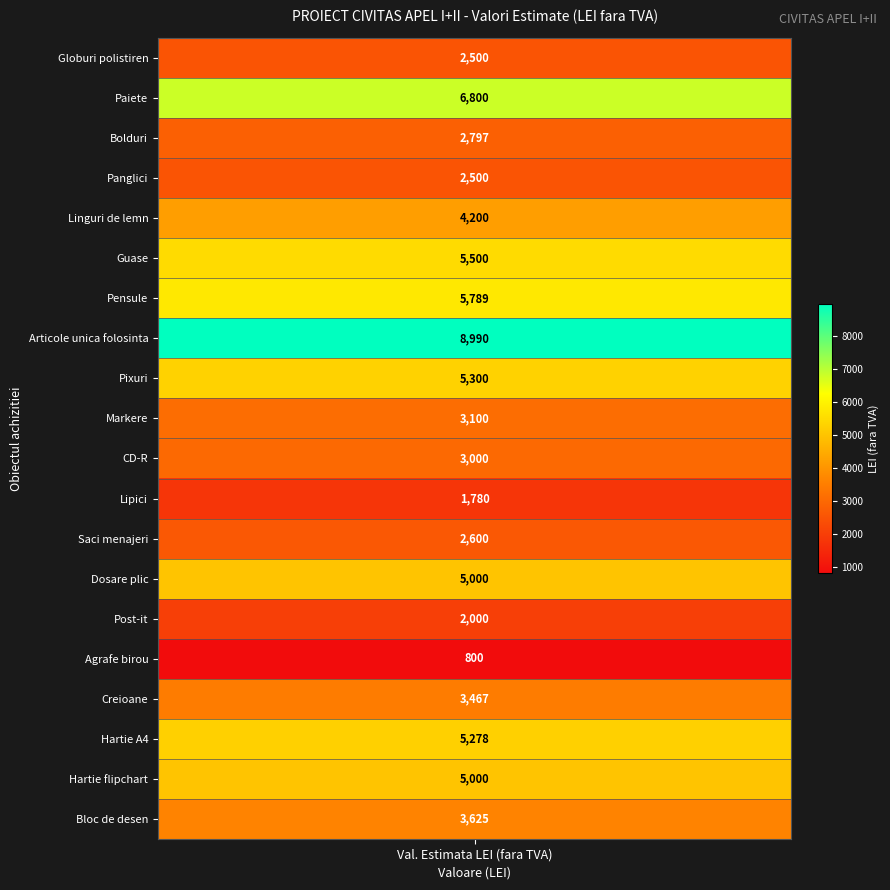

Reading left to right, transcribe all the data shown in this chart.

Globuri polistiren=2500	Paiete=6800	Bolduri=2797	Panglici=2500	Linguri de lemn=4200	Guase=5500	Pensule=5789	Articole unica folosinta=8990	Pixuri=5300	Markere=3100	CD-R=3000	Lipici=1780	Saci menajeri=2600	Dosare plic=5000	Post-it=2000	Agrafe birou=800	Creioane=3467	Hartie A4=5278	Hartie flipchart=5000	Bloc de desen=3625